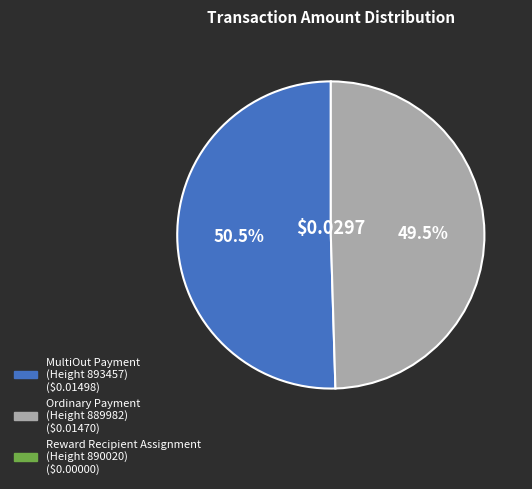

Does any single category account for the majority?

Yes